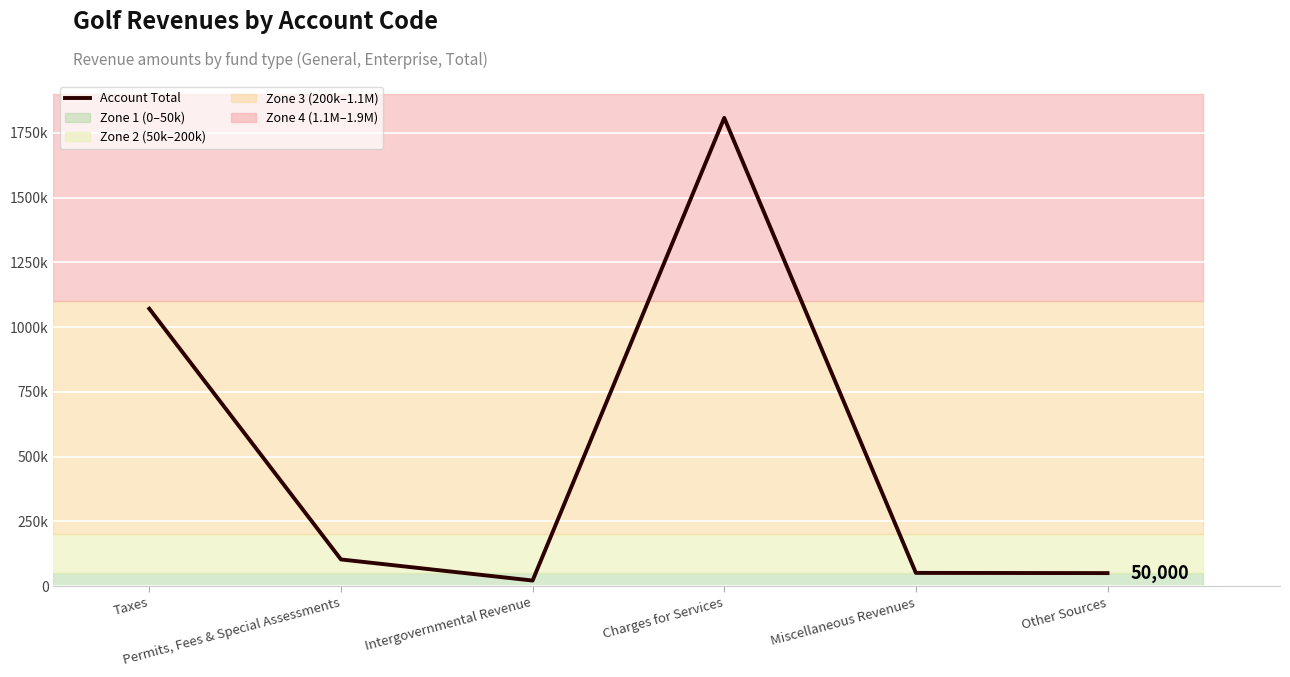

Reading left to right, list all the values displayed in this chart.

1070744	102716	21278	1807610	50819	50000